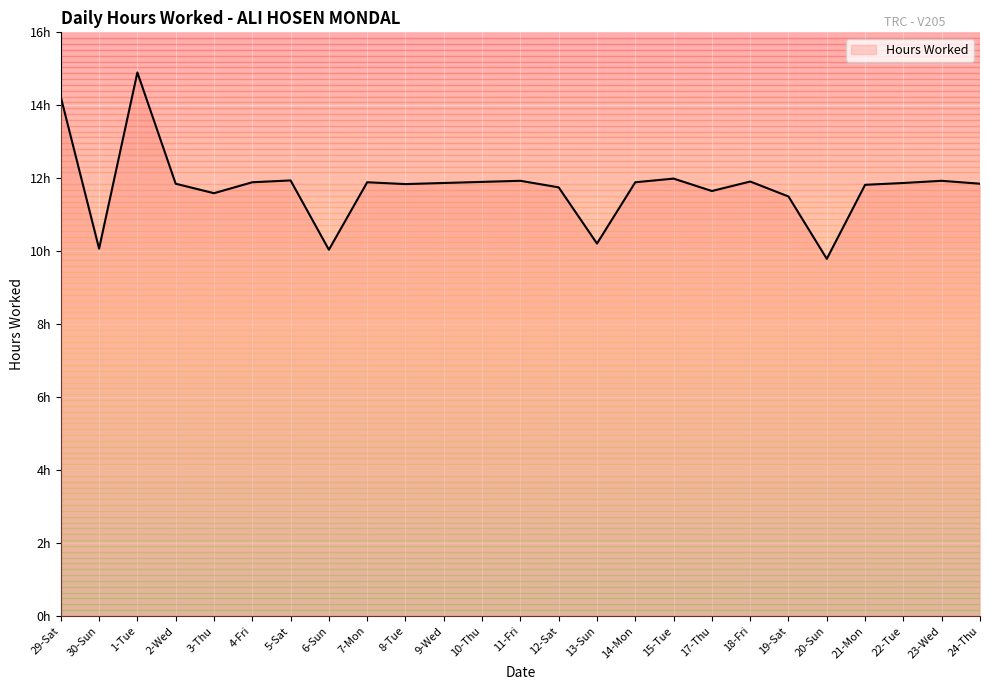

Does the chart display data point markers on the line(s)?

No